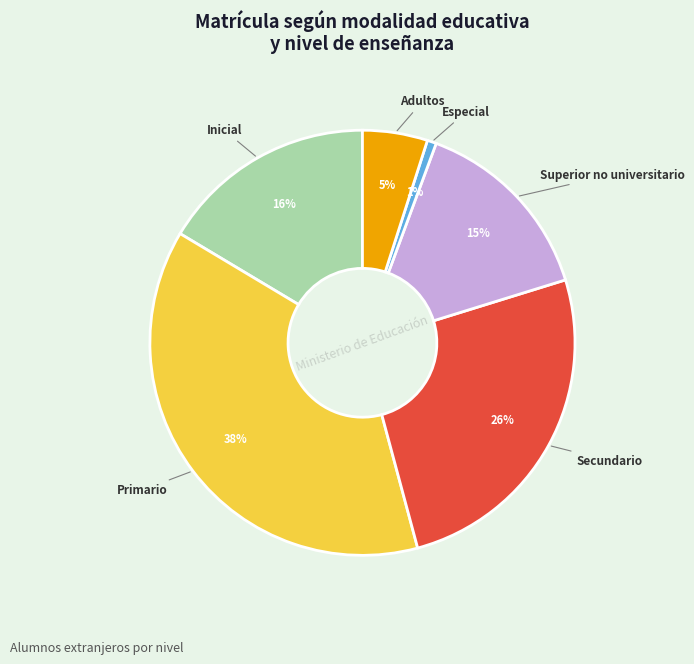

How many segments does this pie chart have?

6